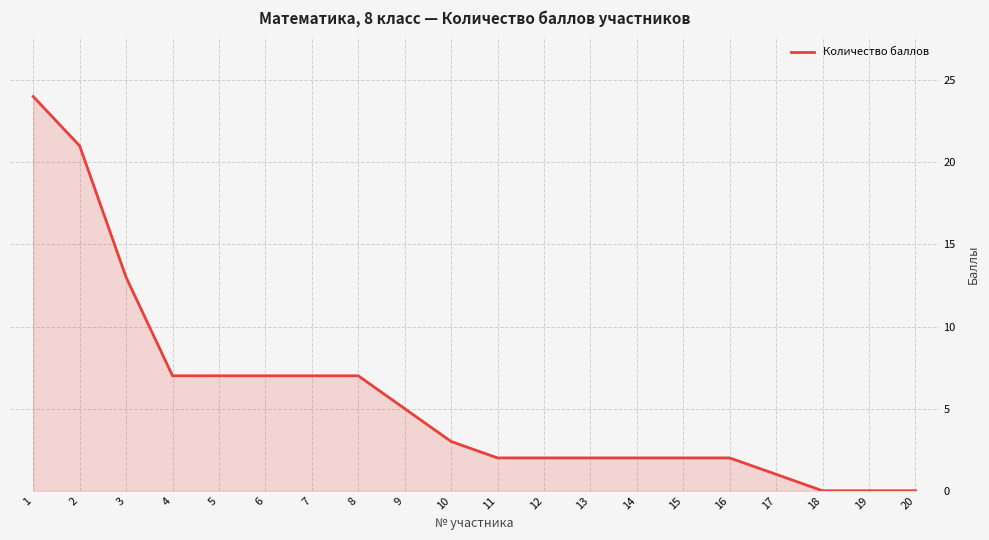

How many lines are shown in the chart?

1